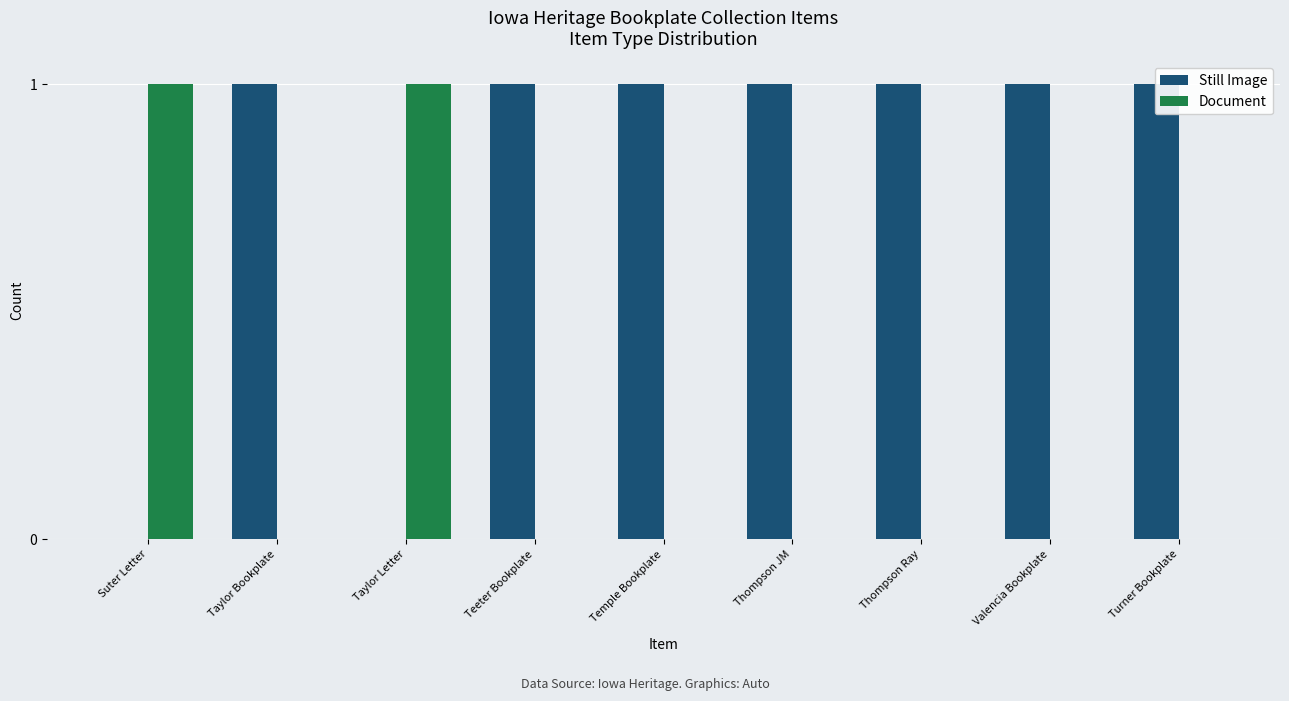

How many Document values are between 0 and 1?

9